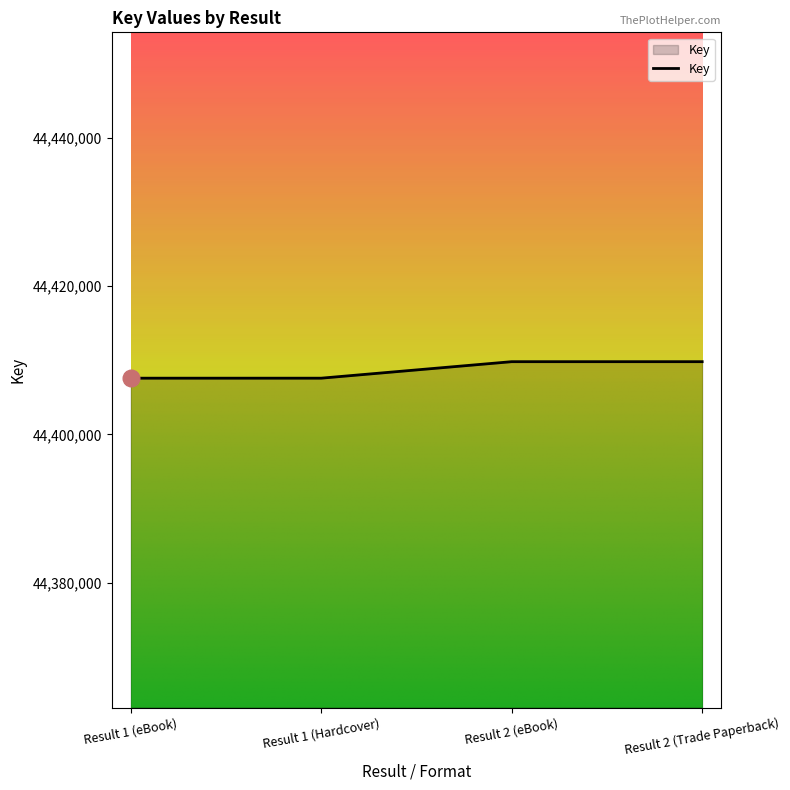

Reading left to right, list all the values displayed in this chart.

Result 1 (eBook)=44407585	Result 1 (Hardcover)=44407585	Result 2 (eBook)=44409810	Result 2 (Trade Paperback)=44409810